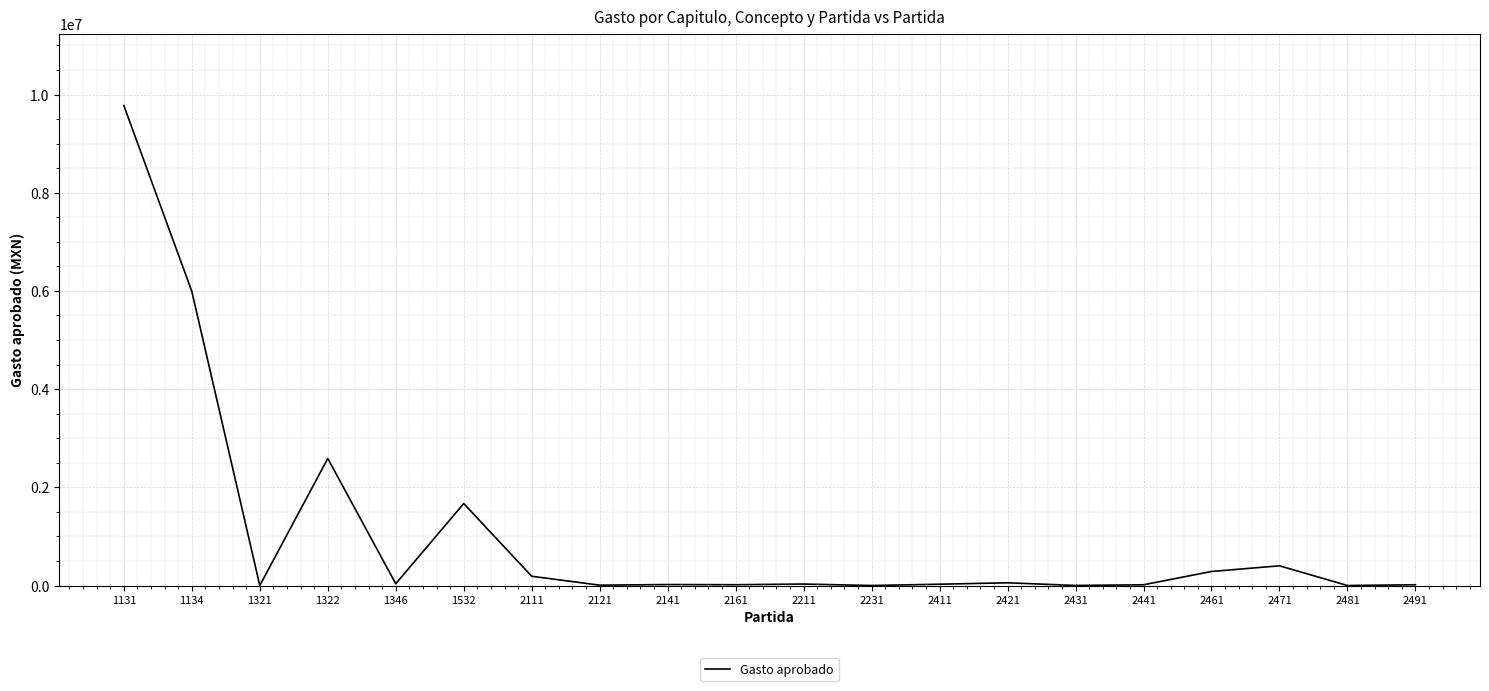

True or false: the data has more than 0 interior local peaks.

True